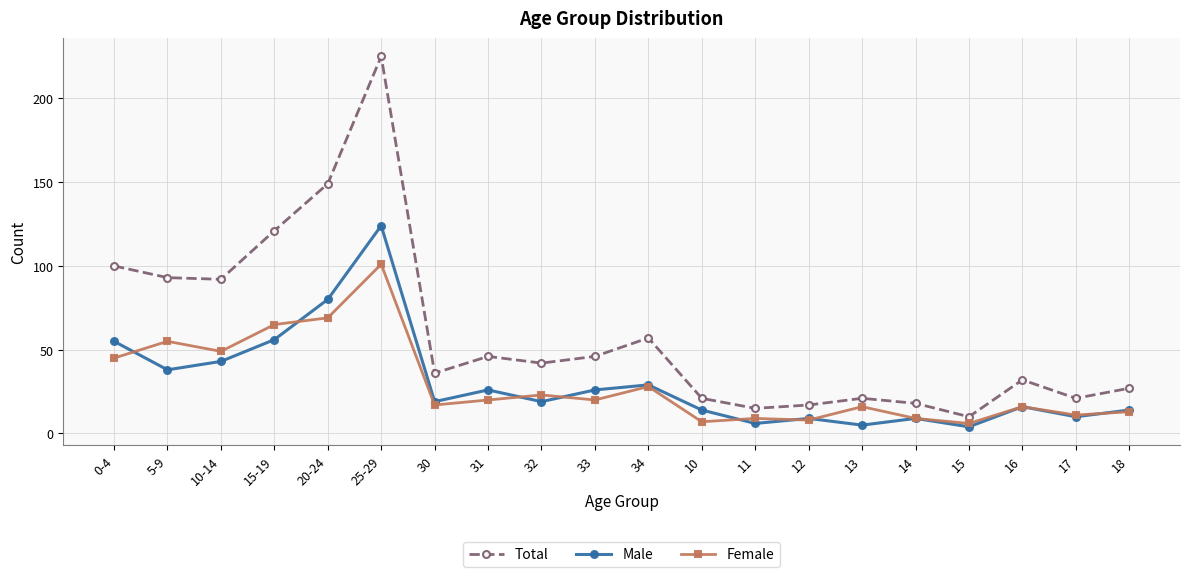

What is the sum of all Female values?

587